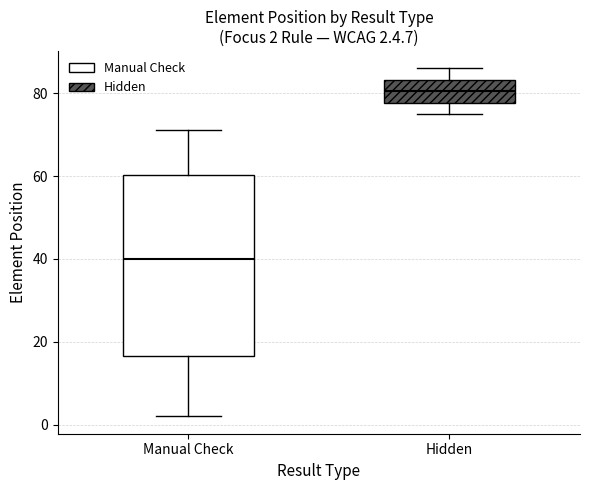

Which box's median line is the highest?

Hidden